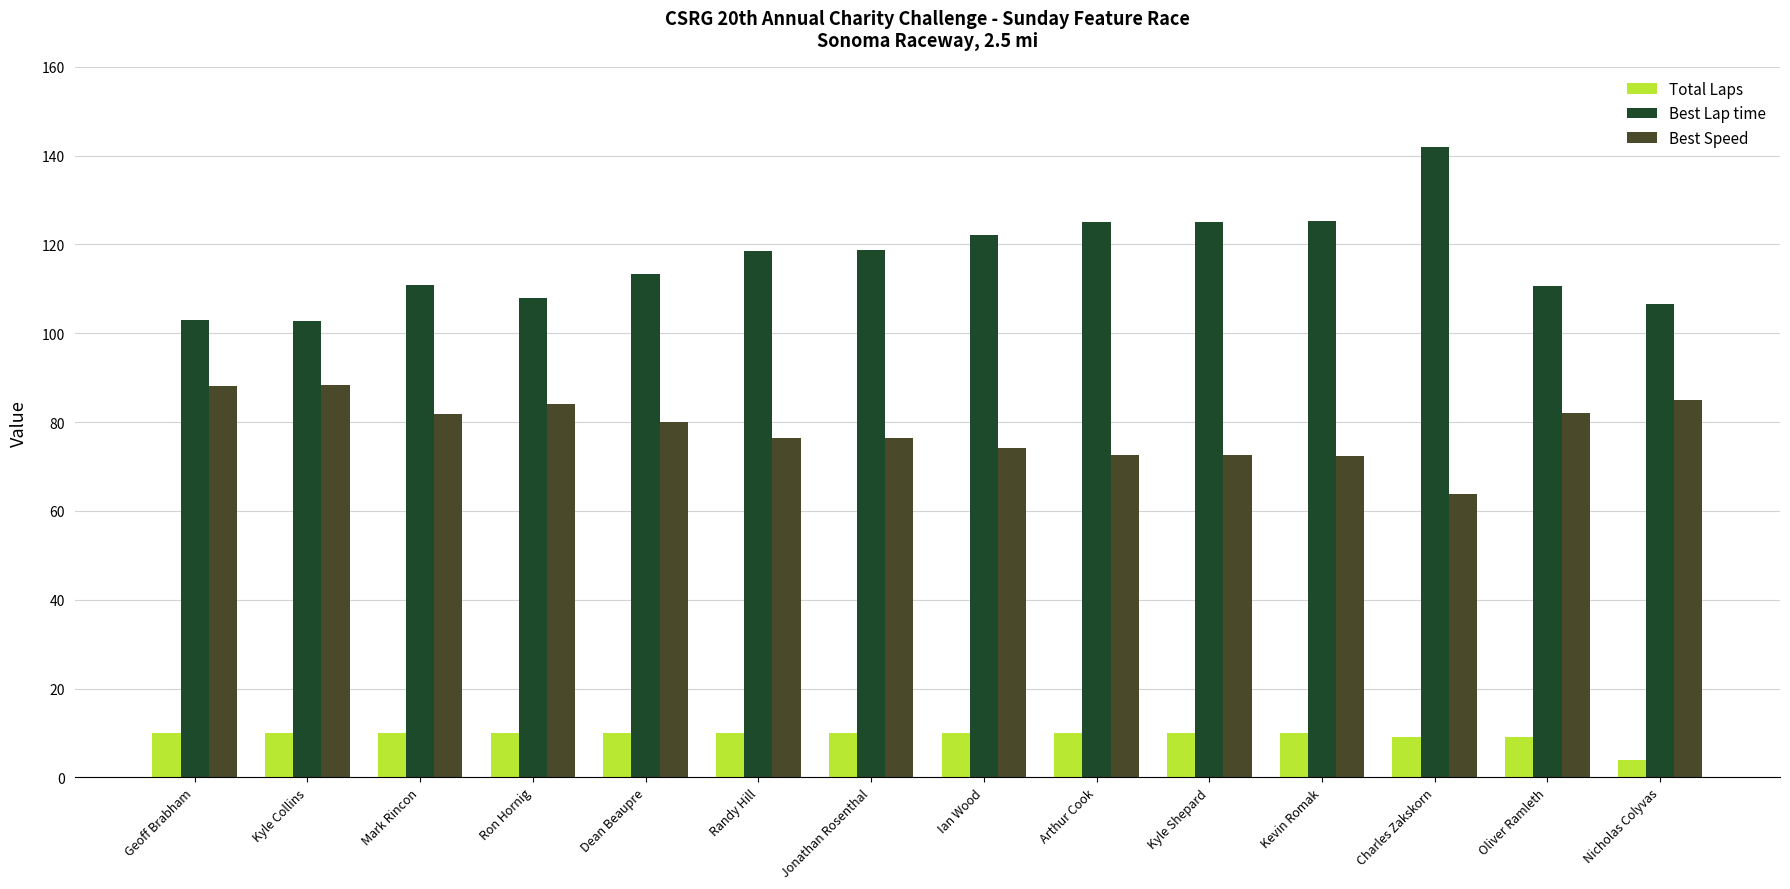

What is the sum of the Best Speed values at Kyle Collins and Randy Hill?

164.8